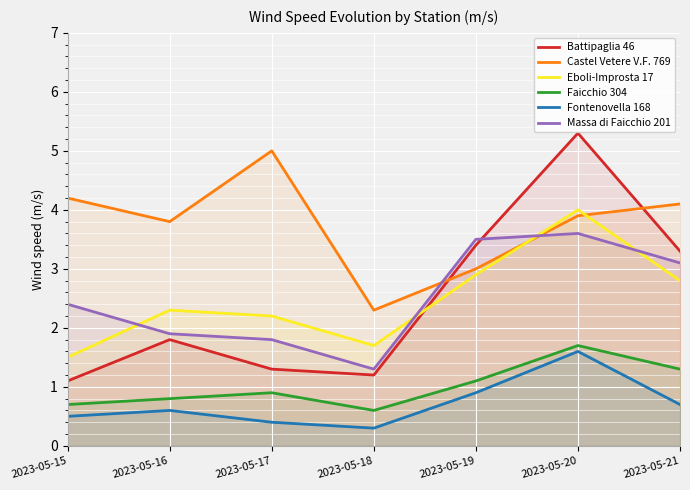

At which label is Faicchio 304 closest to 1?

2023-05-17